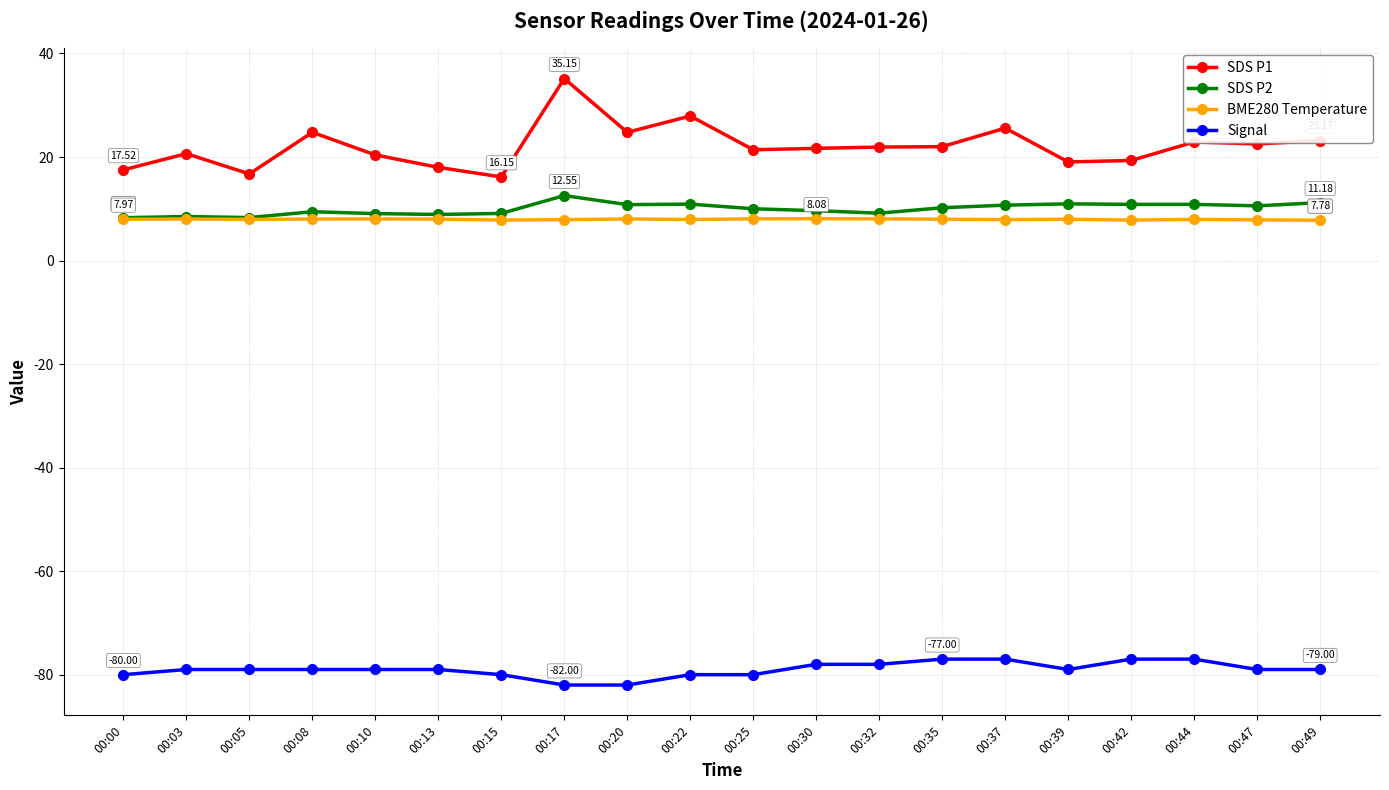

Count the number of categories in the chart.

20